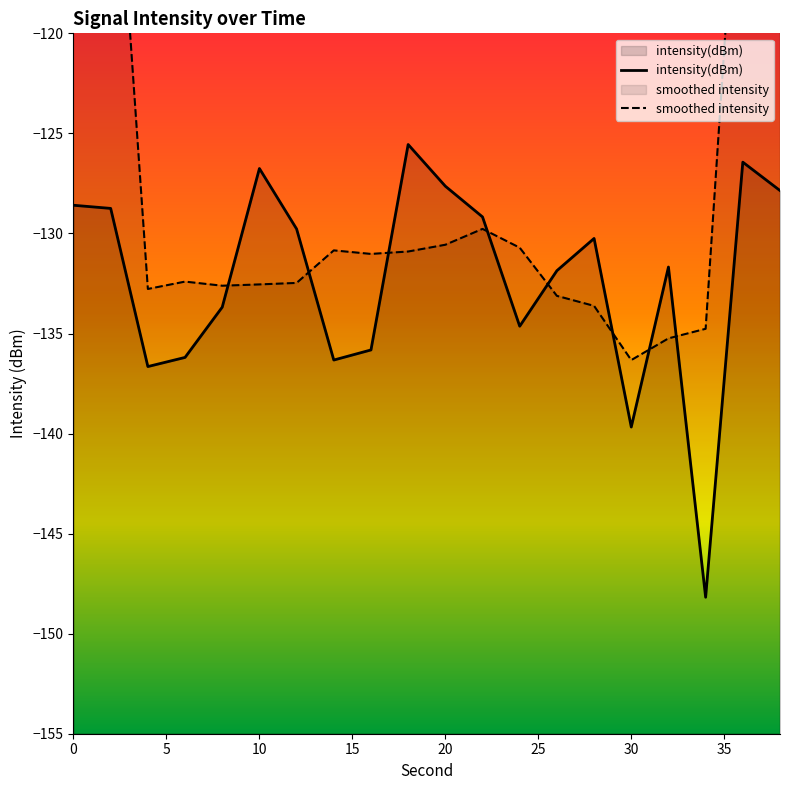

Is it true that intensity(dBm) equals -63.7 at 30?

False